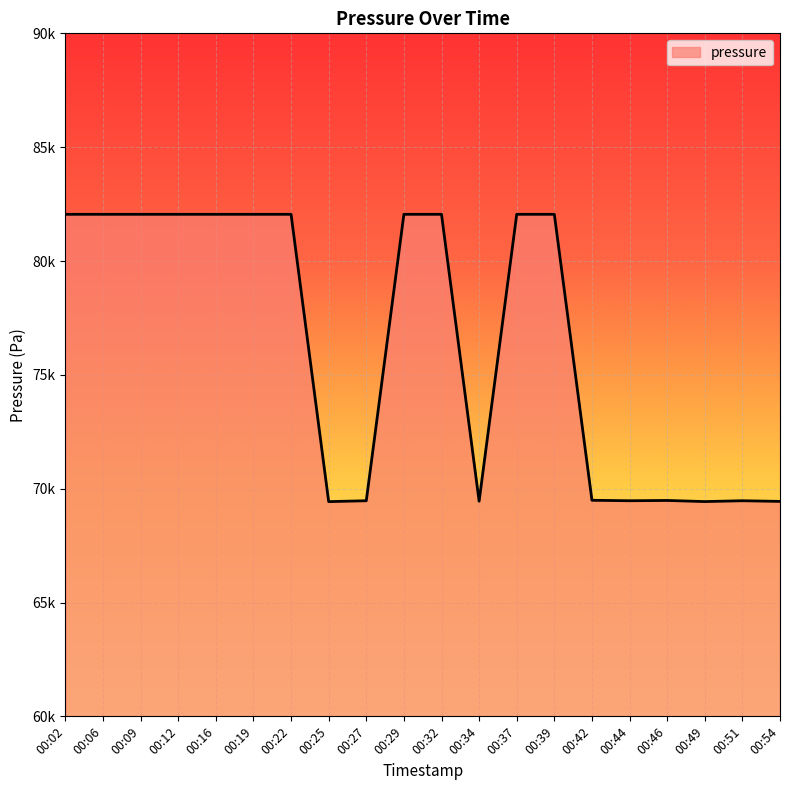

Where does the data first go above 82050?

00:02